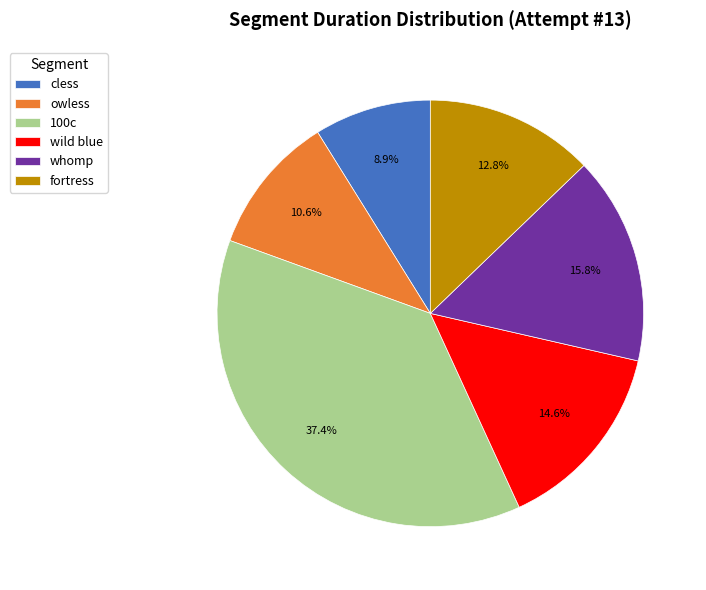

Rank the categories by value from lowest to highest.

cless, owless, fortress, wild blue, whomp, 100c